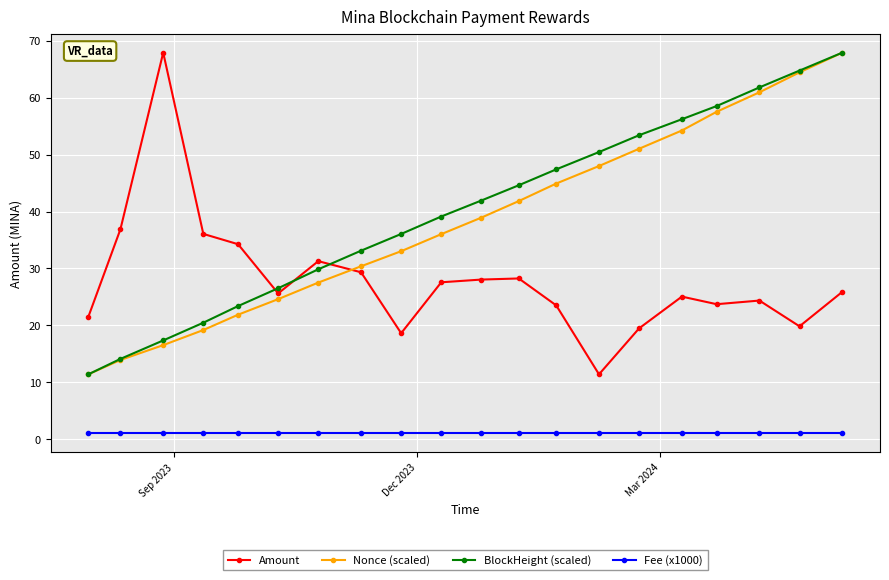

What is the minimum value for Amount?

11.4